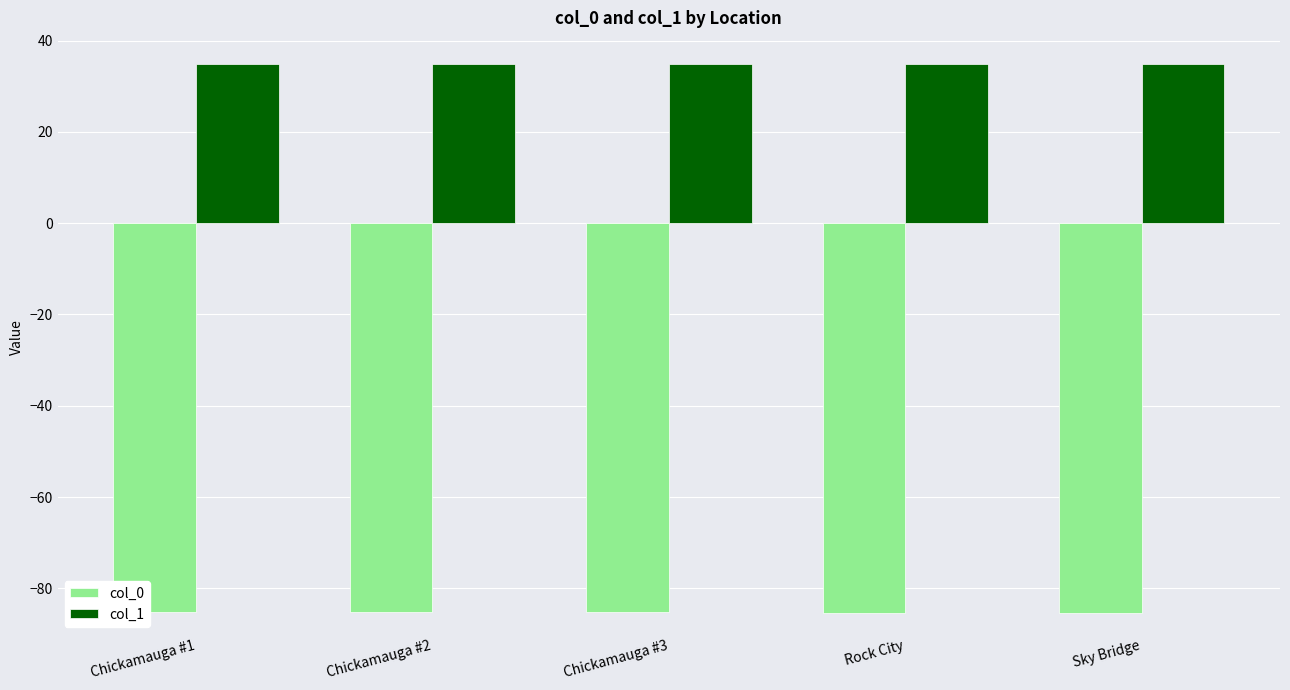

What is the highest value of the col_1 series?

35.0